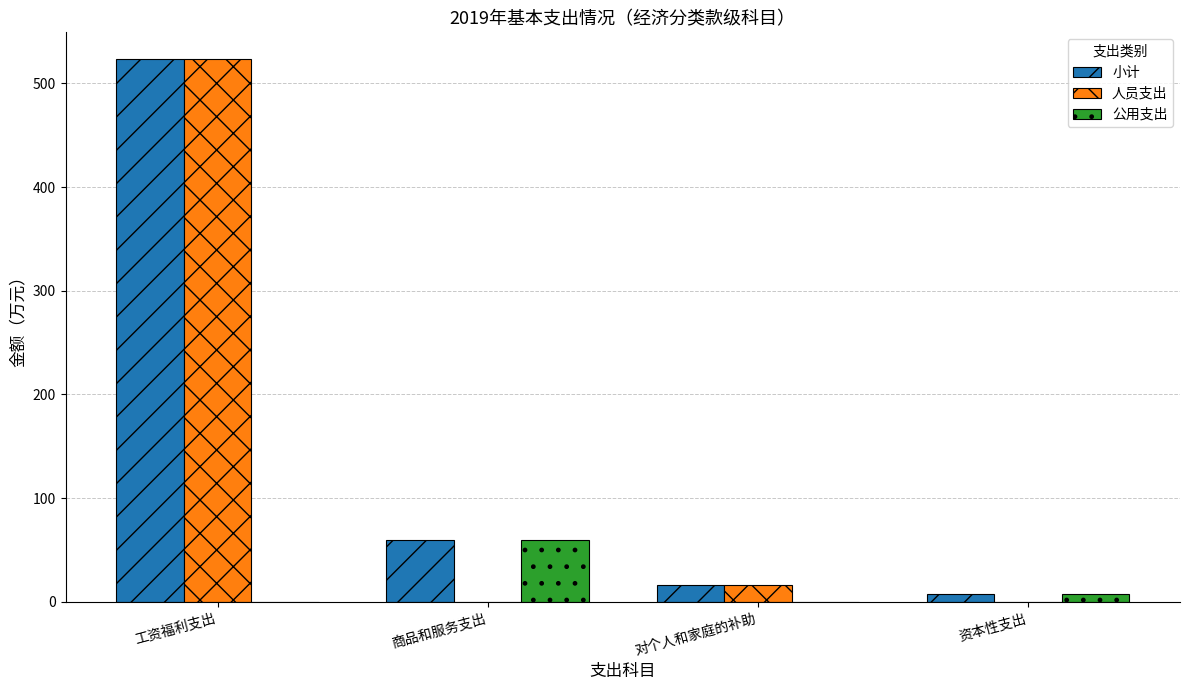

What is the total value across all series at 商品和服务支出?

119.0